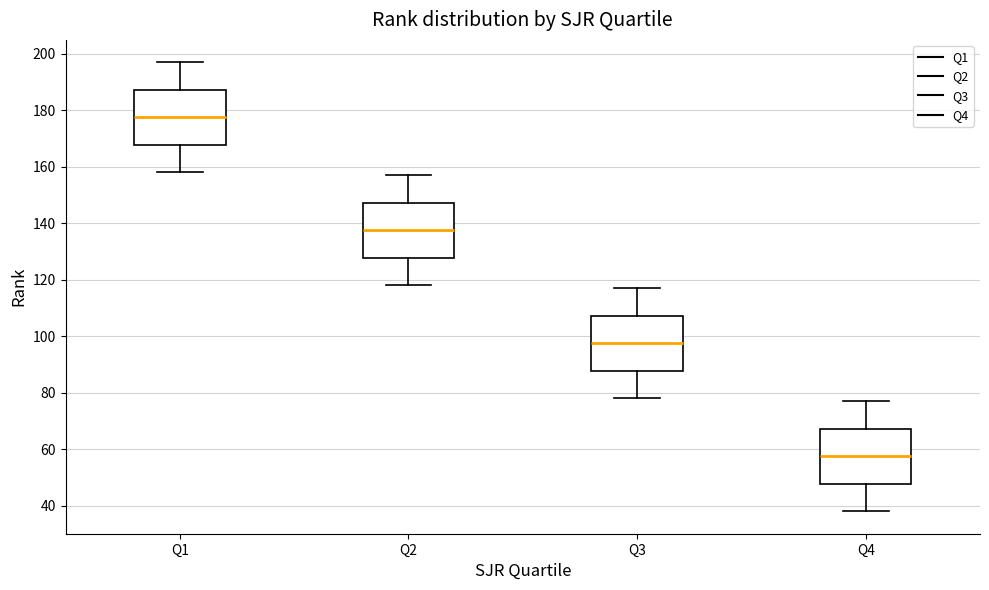

Where does the upper whisker of the box for Q4 end on the y-axis? The values are not printed on the chart, so give them approximately, as read against the axis.

78